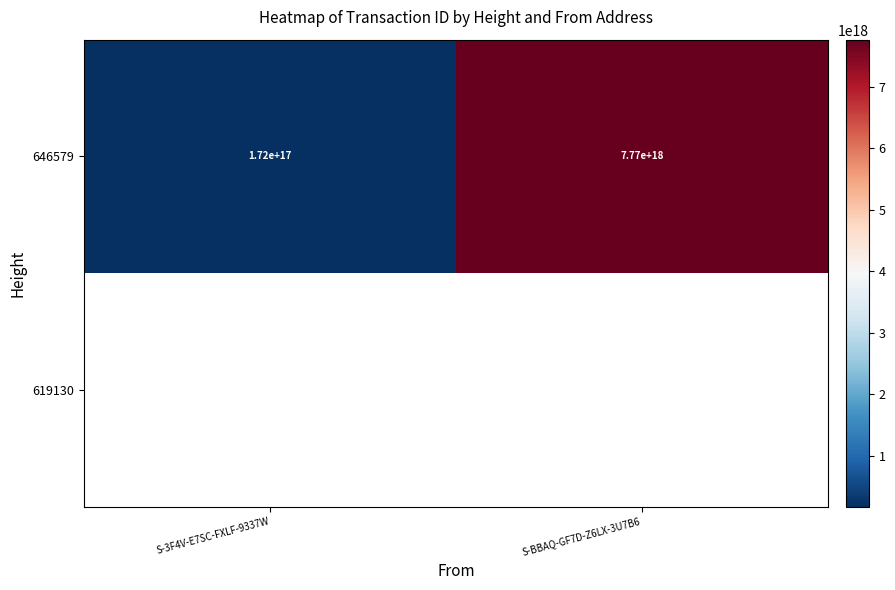

At which label is 646579 closest to 3971000000000000000?

S-3F4V-E7SC-FXLF-9337W